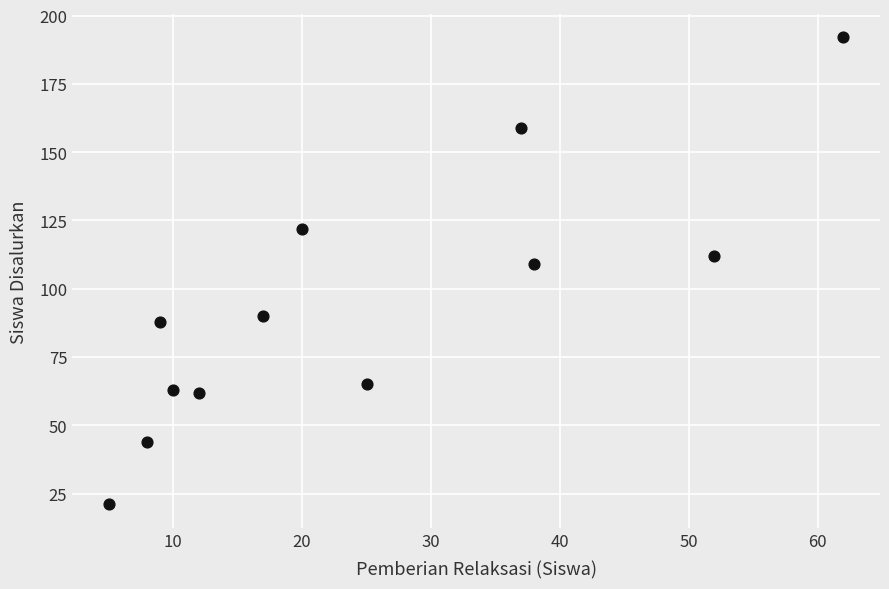

What Y value in the scatter plot is closest to 106?

109